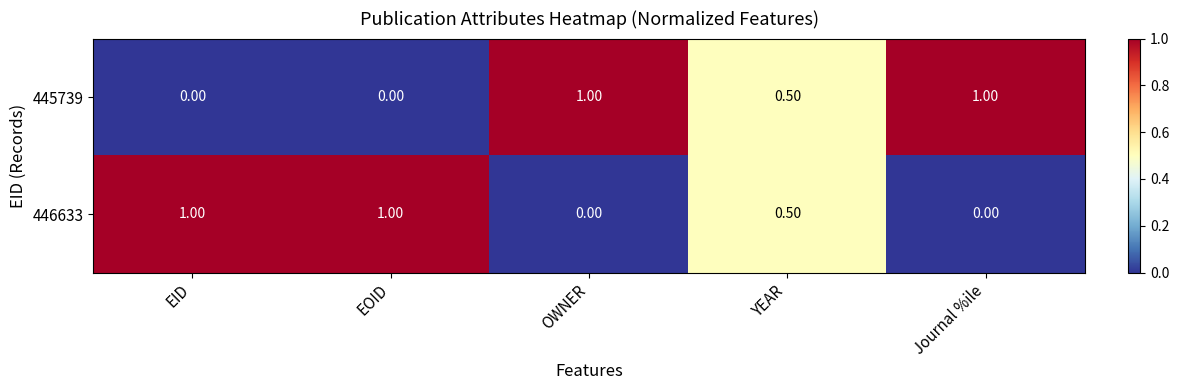

What is the difference between the maximum and minimum values in the 445739 series?

1.0